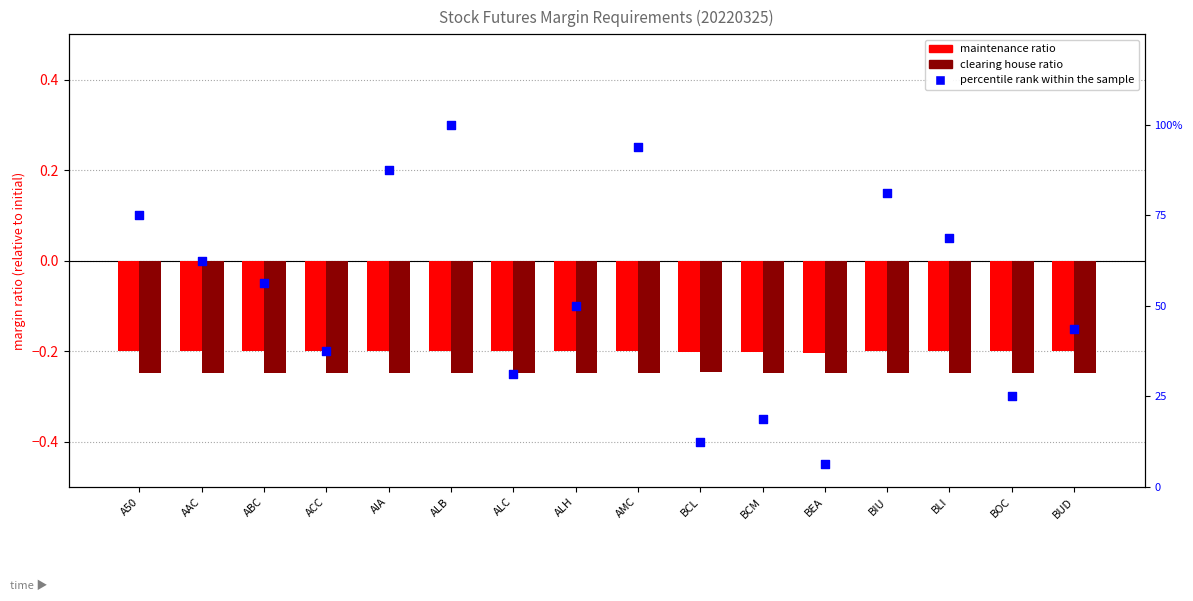

Which series contains the lowest Y value?

Clearing ratio